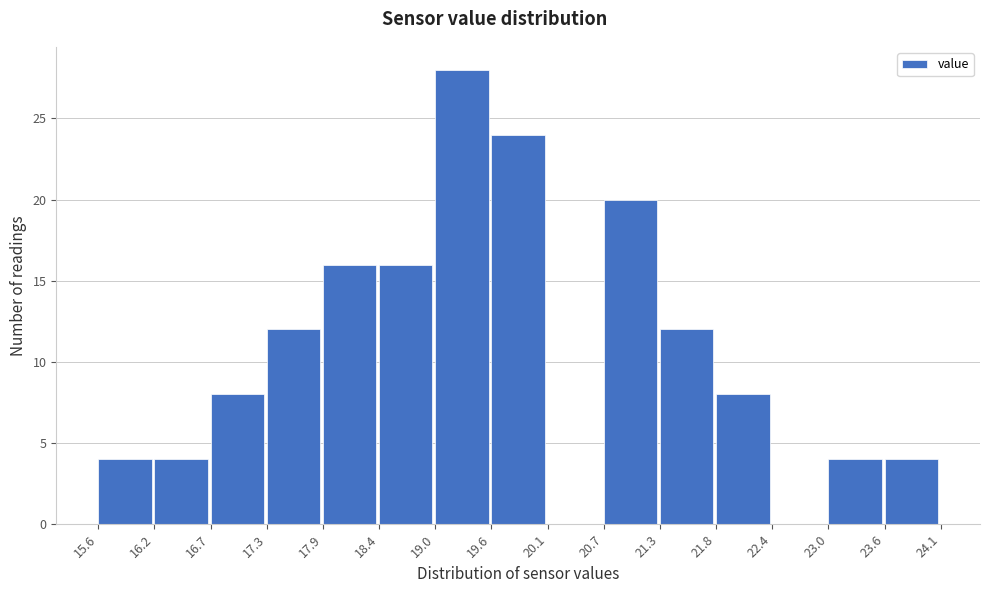

Reading left to right, transcribe this chart: for each bar, give the range it covers on the x-axis and its height. The values are not printed on the chart, so give them approximately, as read against the axis.

15.6 to 16.2: 4
16.2 to 16.7: 4
16.7 to 17.3: 8
17.3 to 17.9: 12
17.9 to 18.4: 16
18.4 to 19.0: 16
19.0 to 19.6: 28
19.6 to 20.1: 24
20.1 to 20.7: 0
20.7 to 21.3: 20
21.3 to 21.8: 12
21.8 to 22.4: 8
22.4 to 23.0: 0
23.0 to 23.6: 4
23.6 to 24.1: 4